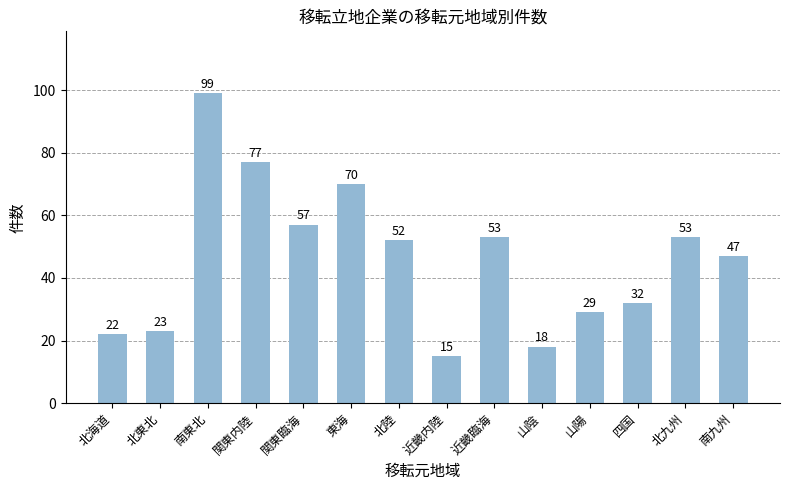

How many bars are there in total?

14